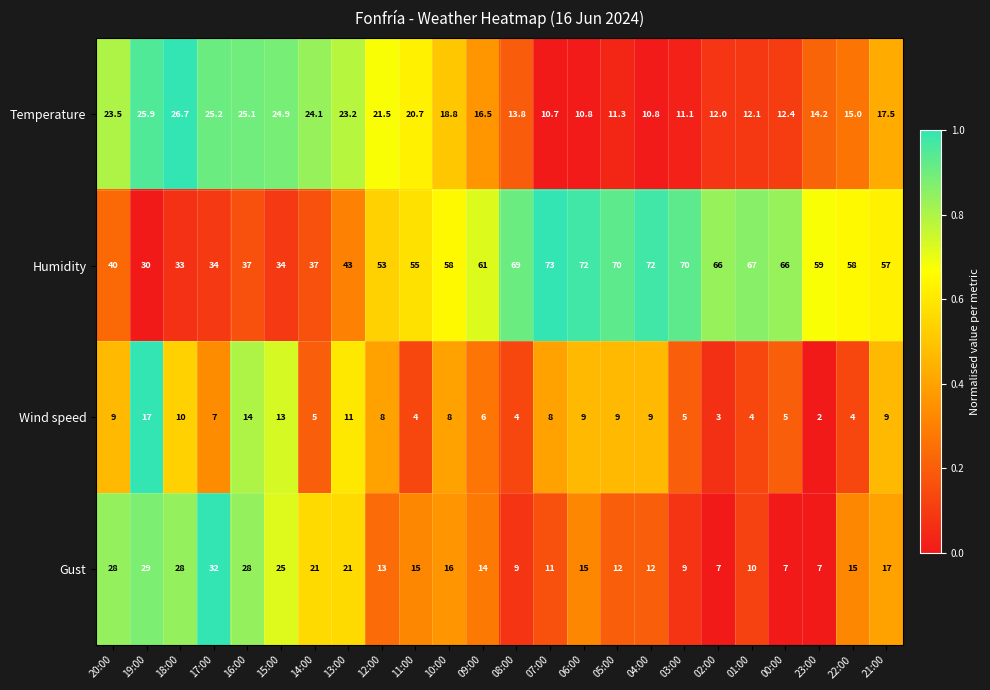

Between 14:00 and 08:00, which series saw the biggest shift?

Humidity